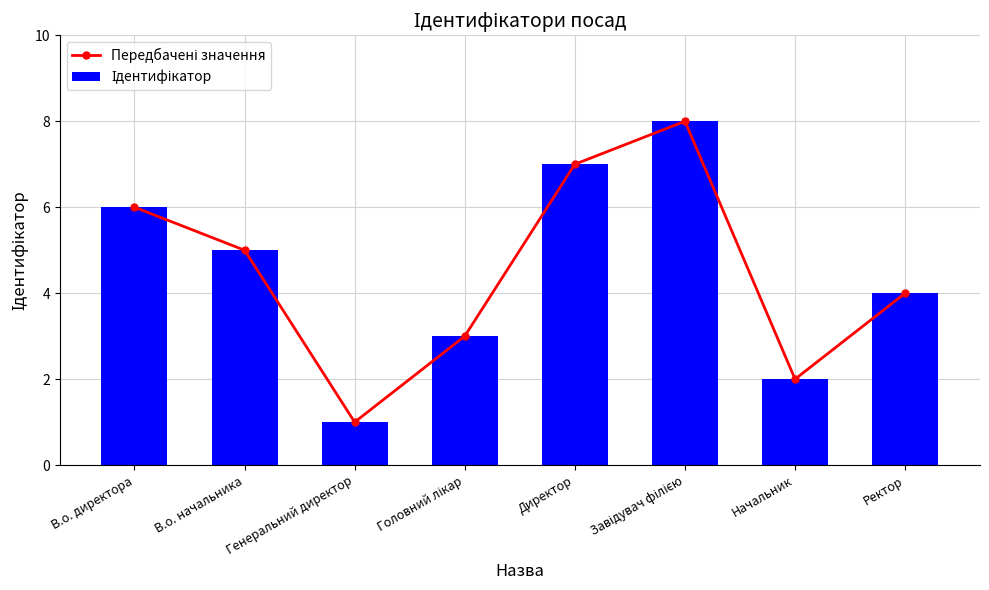

Reading left to right, what are all the values shown in this chart?

Передбачені значення: 6	5	1	3	7	8	2	4
Ідентифікатор: 6	5	1	3	7	8	2	4